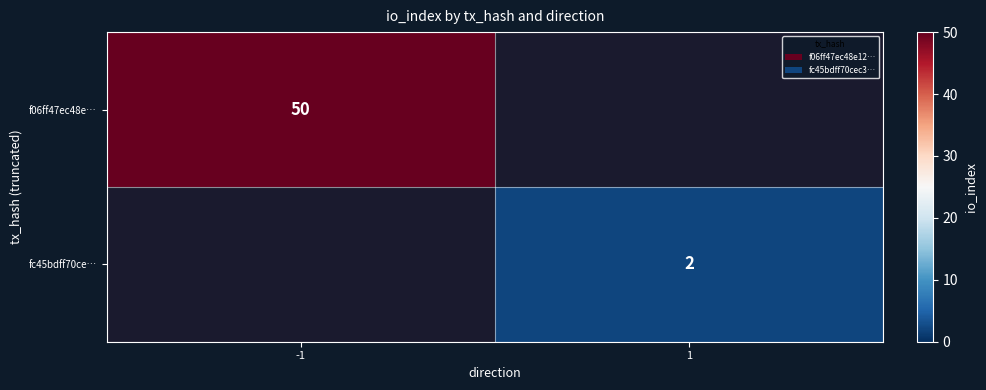

The fc45bdff70ce… series shows 2 at 1. True or false?

True